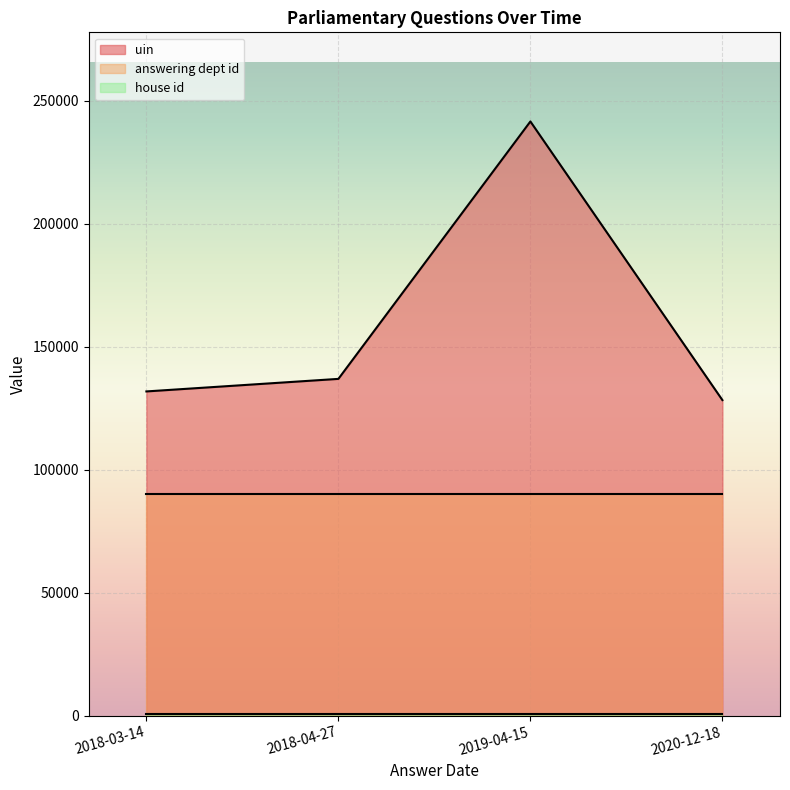

Where is the first local maximum for uin?

2019-04-15